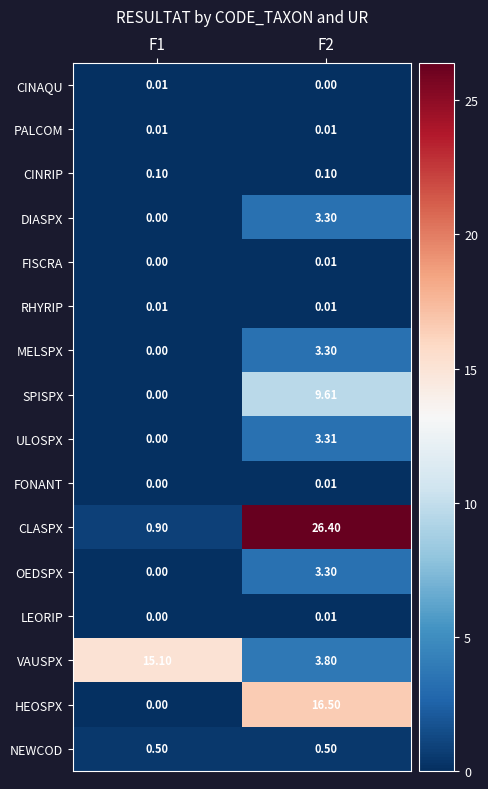

Is the value of NEWCOD at F1 greater than the value of HEOSPX at F1?

Yes